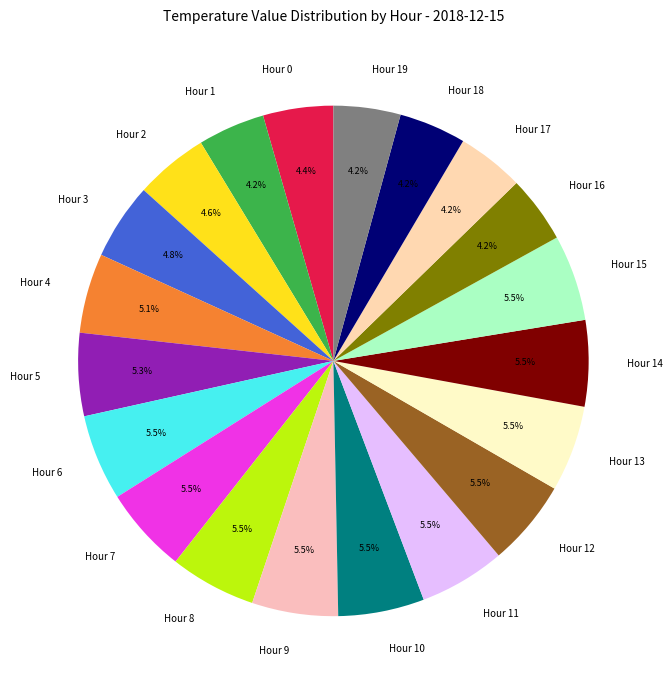

Combined, what portion of the pie is Hour 5 and Hour 18?

9.5%